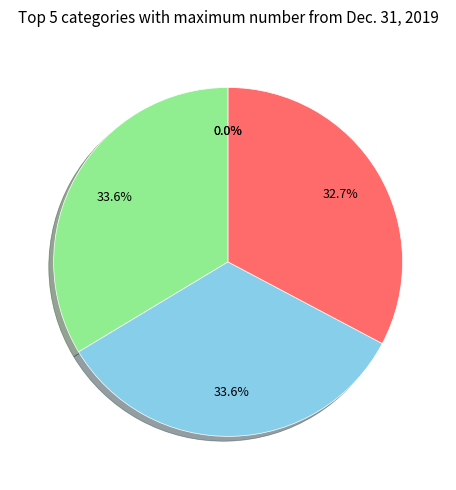

What is the total percentage of Preferred stock, shares authorized and Common stock, shares authorized?

67.3%